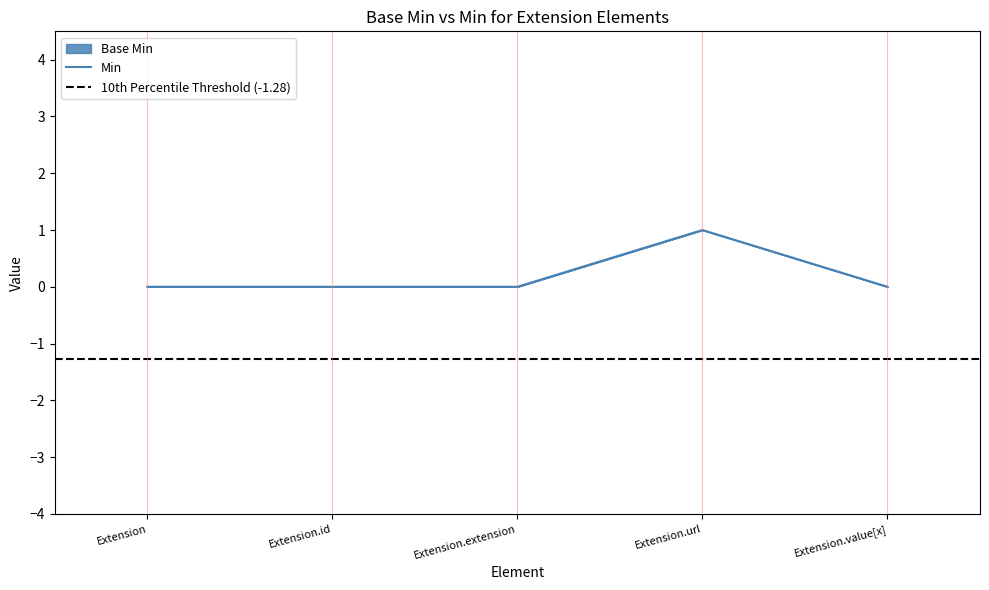

What is the value of the 4th point from the left?

1